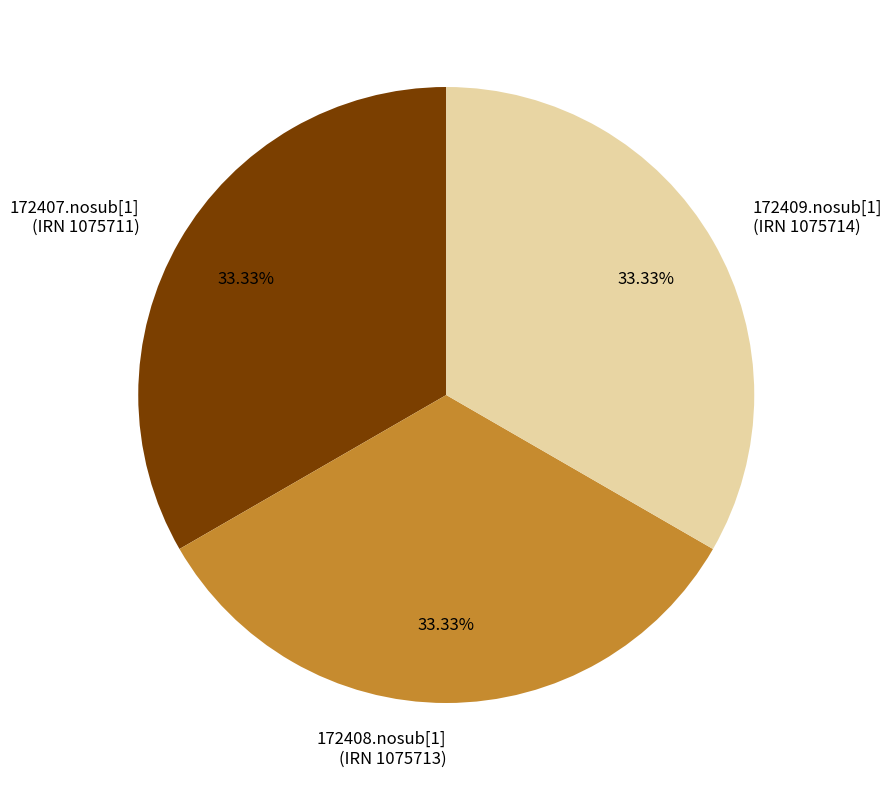

How many segments does this pie chart have?

3